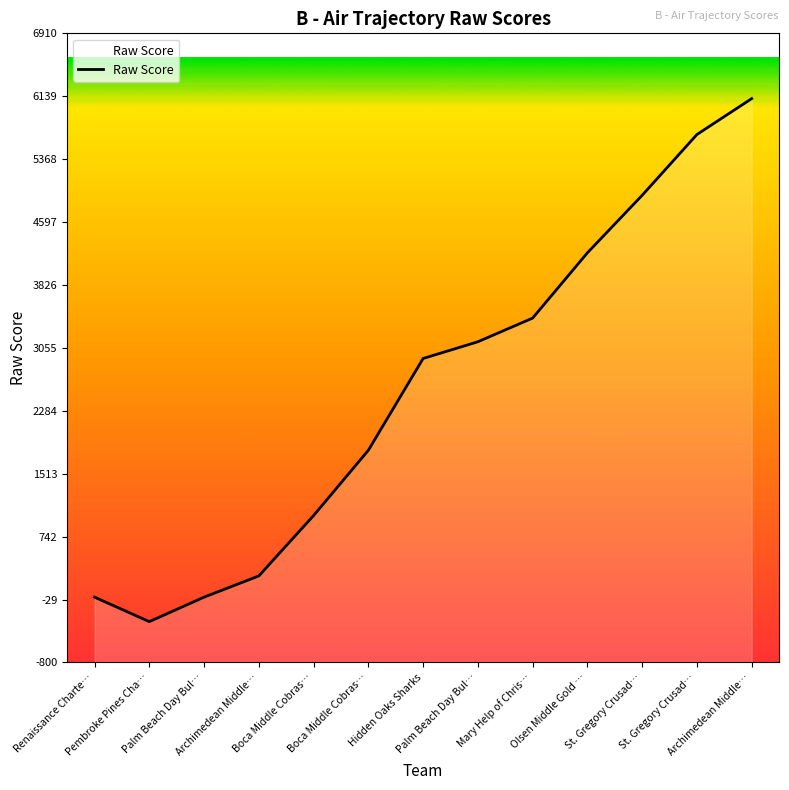

How many lines are shown in the chart?

1